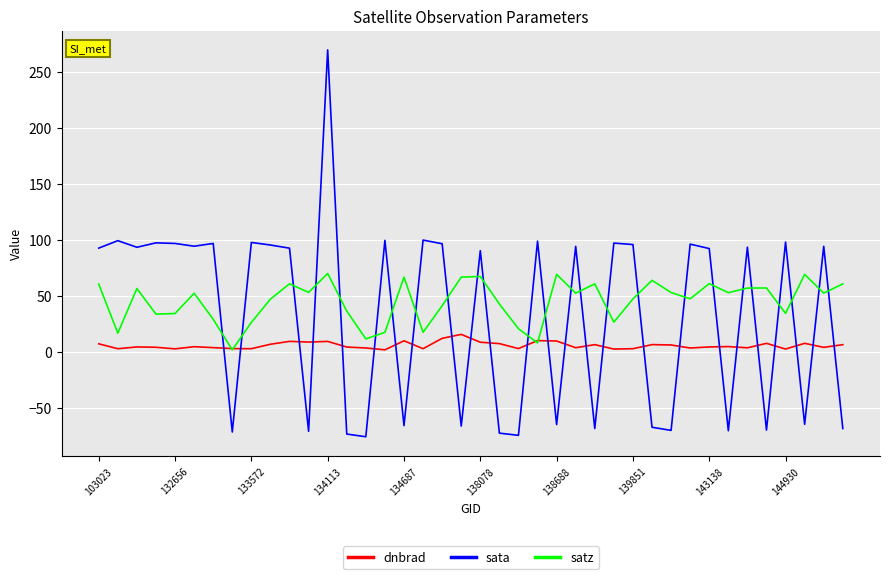

What are all the series names shown in the legend?

dnbrad, sata, satz